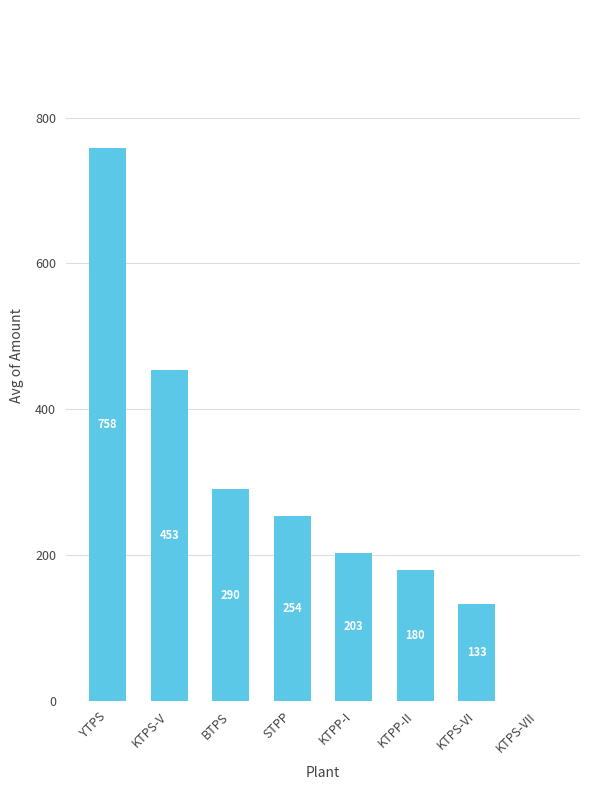

Which has a higher value, BTPS or STPP?

BTPS